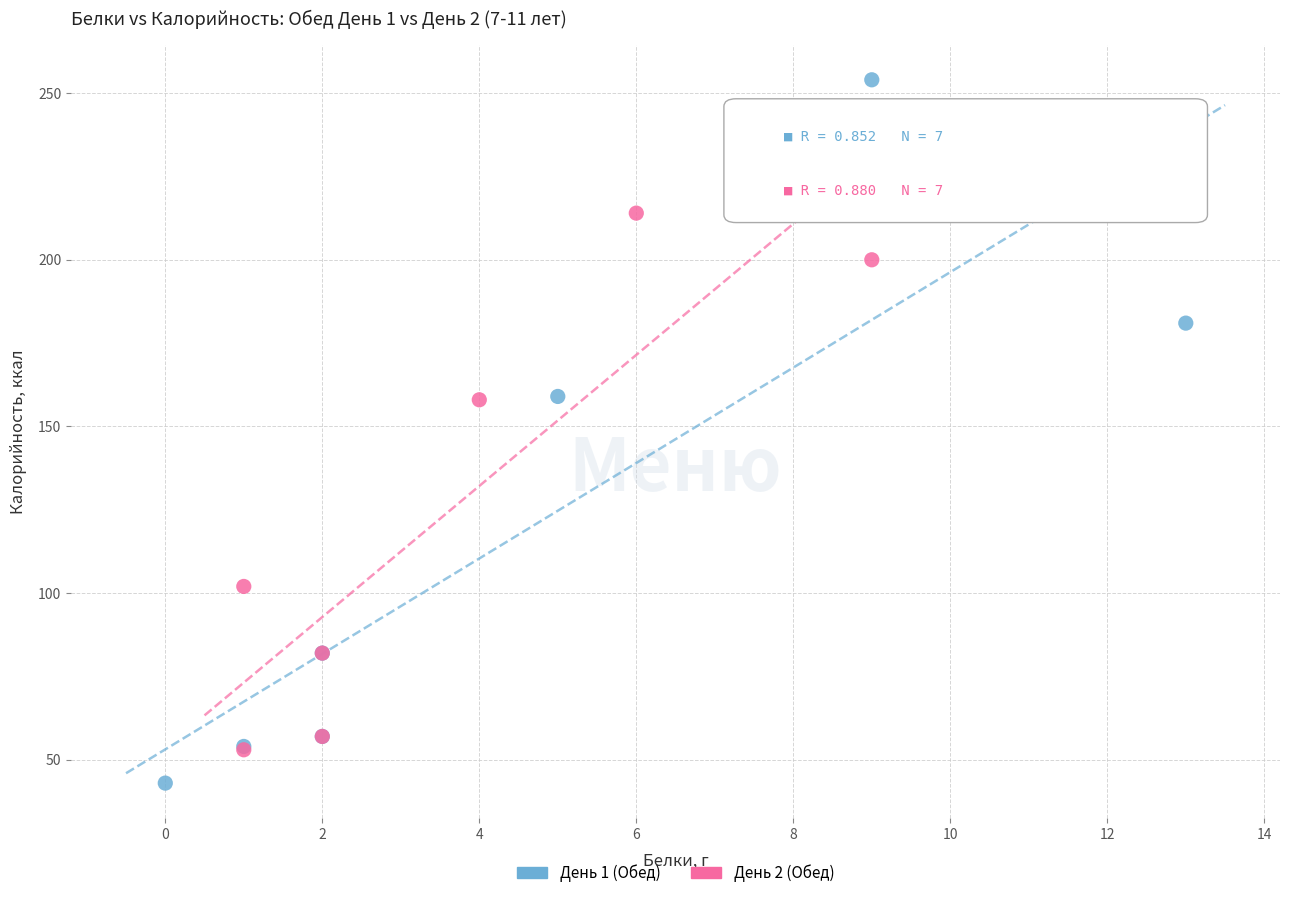

Which series reaches the maximum Y coordinate?

День 1 (Обед)